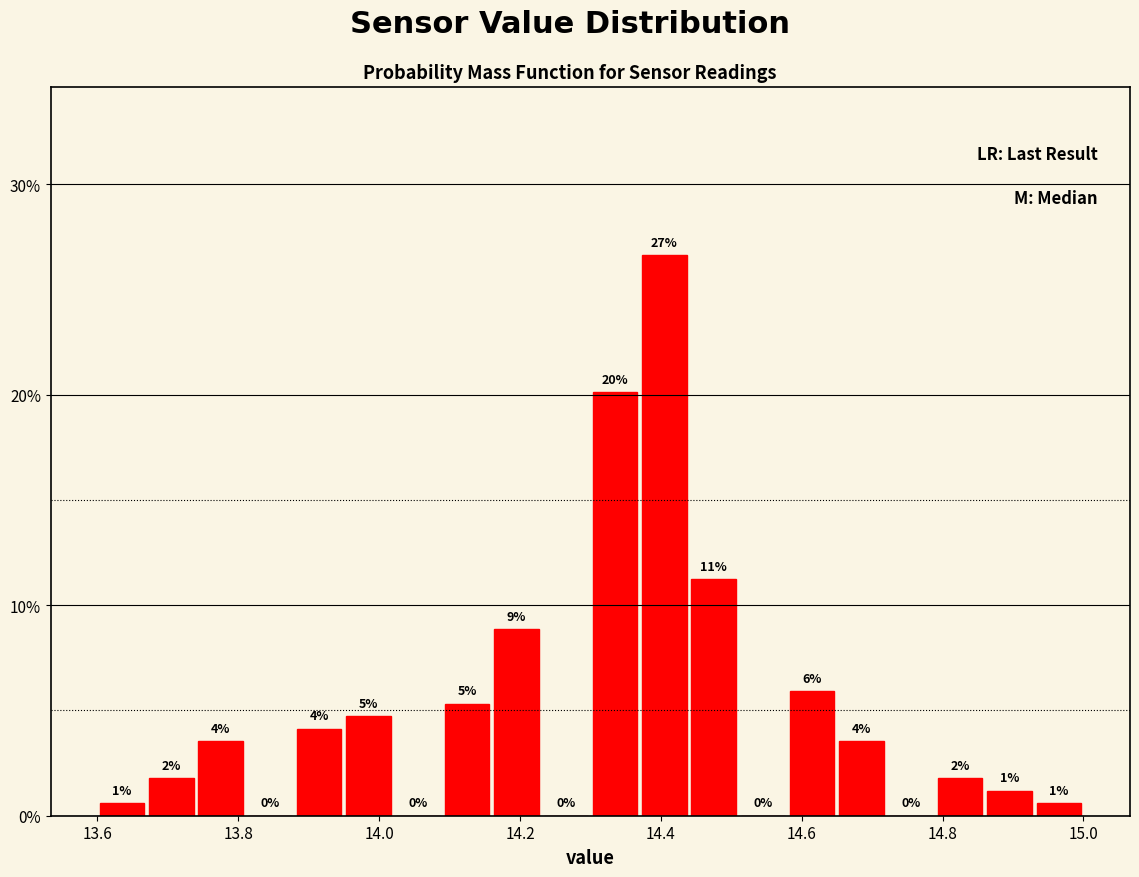

Read against the x-axis, roughly where is the centre of the tallest bar?

14.40